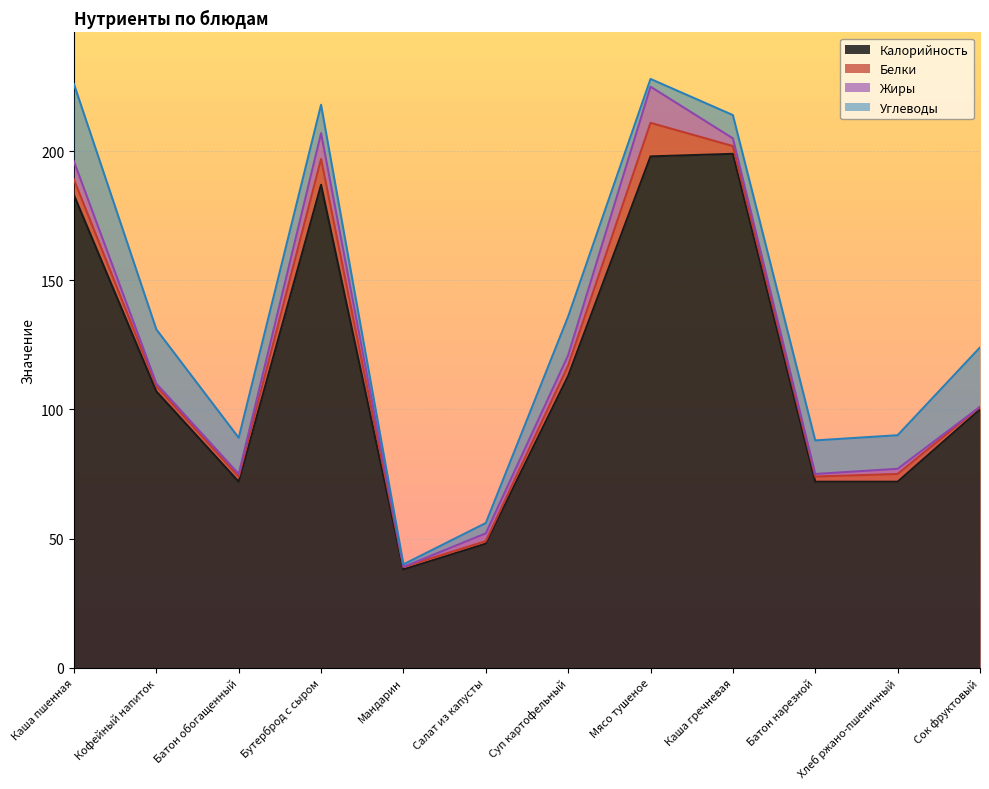

How many distinct data groups are displayed?

4